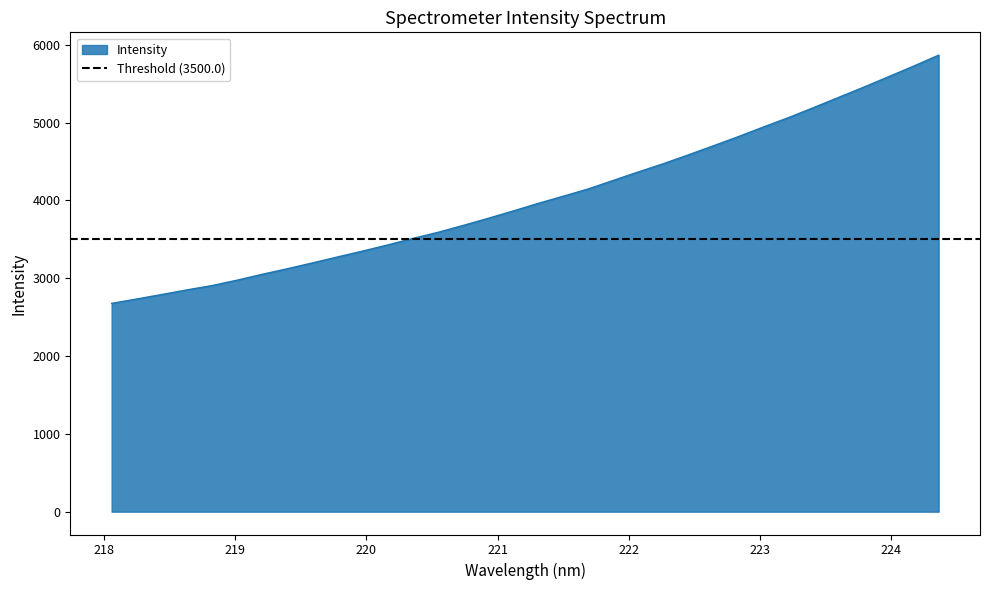

List the labels in order of value, smallest first.

218.0596, 218.2508, 218.442, 218.6332, 218.8244, 219.0156, 219.2067, 219.3979, 219.589, 219.7801, 219.9712, 220.1623, 220.3533, 220.5444, 220.7354, 220.9264, 221.1174, 221.3083, 221.4993, 221.6902, 221.8812, 222.0721, 222.263, 222.4538, 222.6447, 222.8355, 223.0264, 223.2172, 223.408, 223.5987, 223.7895, 223.9802, 224.1709, 224.3616